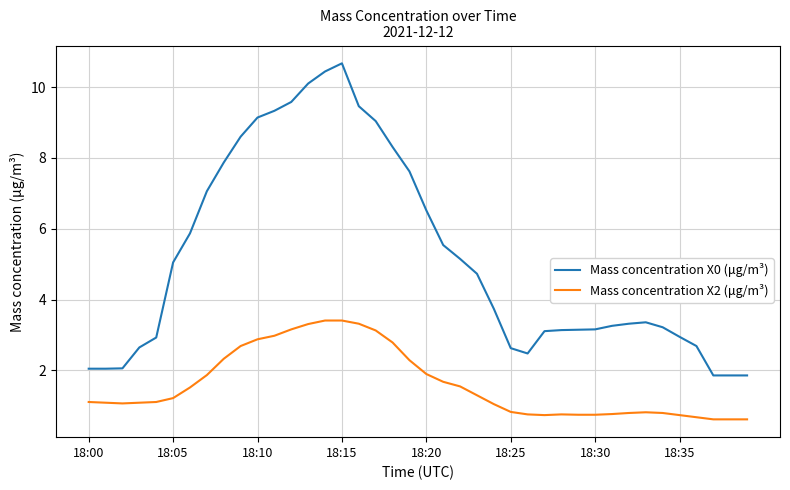

What is the difference between the maximum and minimum values in the Mass concentration X2 (μg/m³) series?

2.8